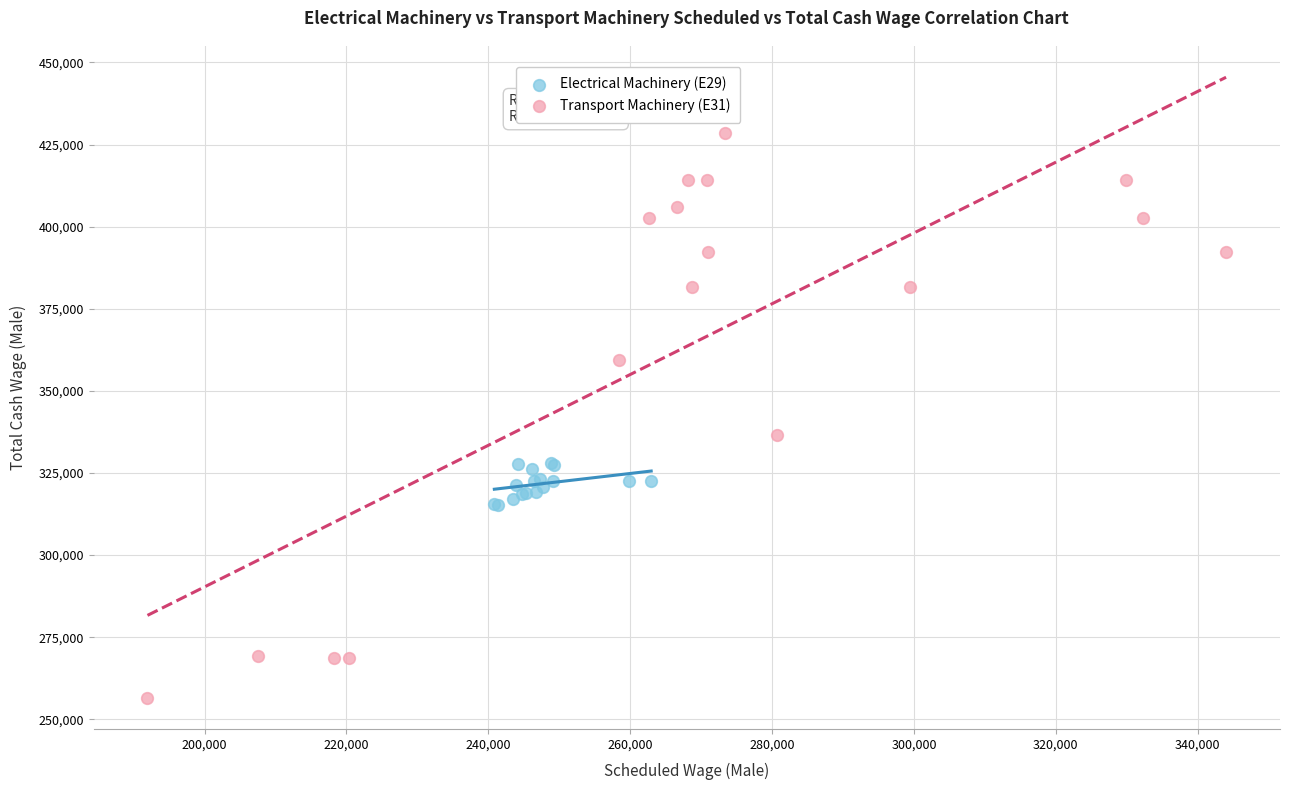

Which series contains the highest Y value?

Transport Machinery (E31)